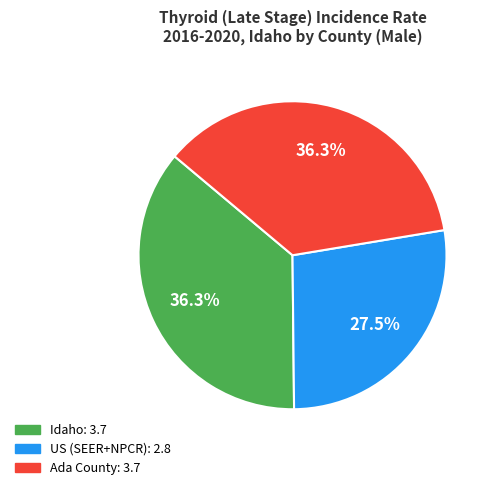

What percentage is the Ada County slice, to the nearest percent?

36%